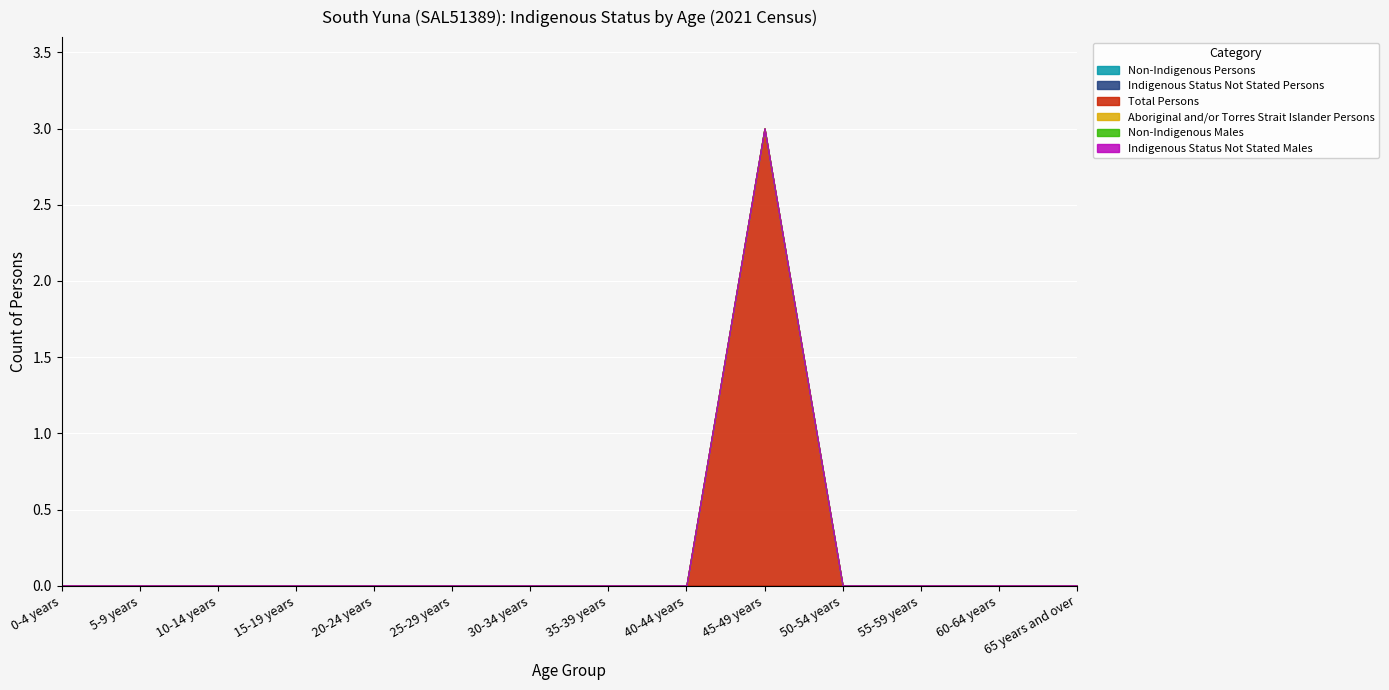

True or false: Non-Indigenous Males and Indigenous Status Not Stated Persons intersect in this chart.

False